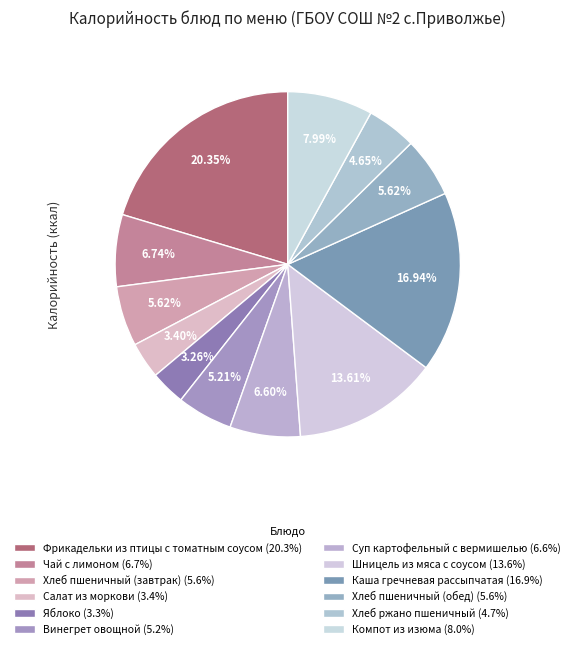

Count the number of slices in the pie.

12